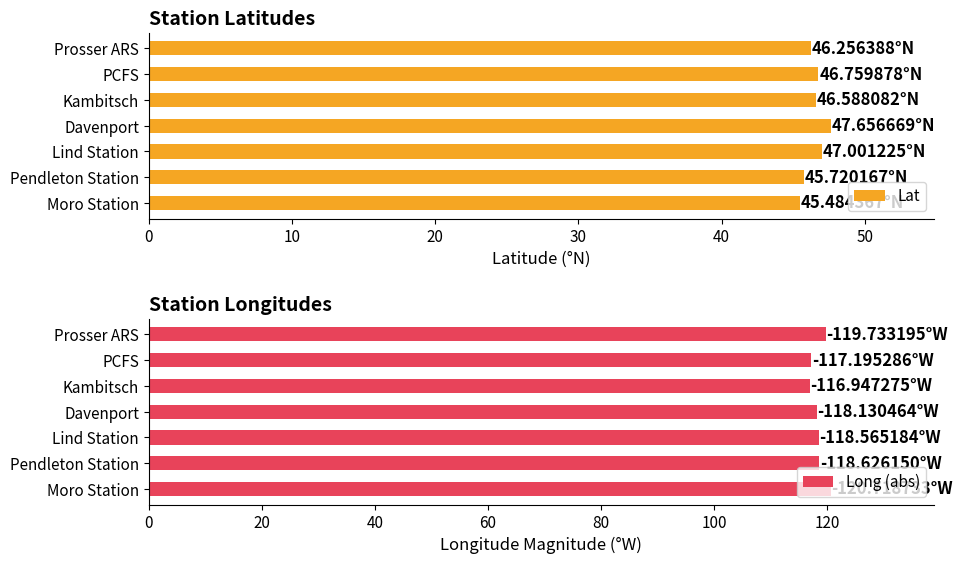

How many data points does each series have?

7